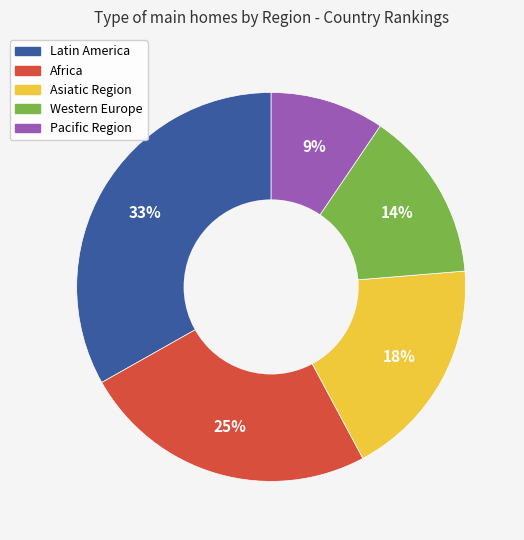

How many segments does this pie chart have?

5